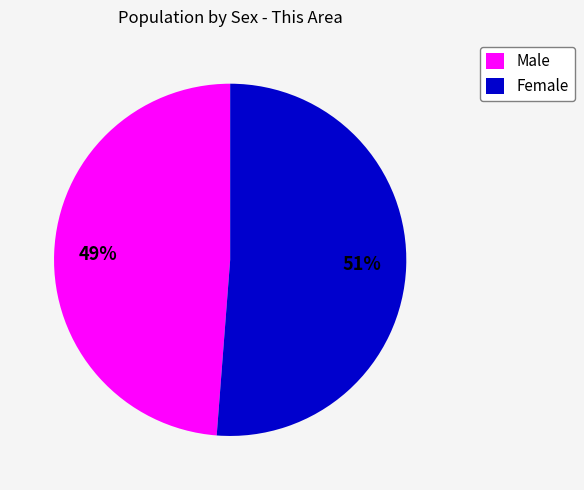

Which category has the smallest portion of the pie?

Male